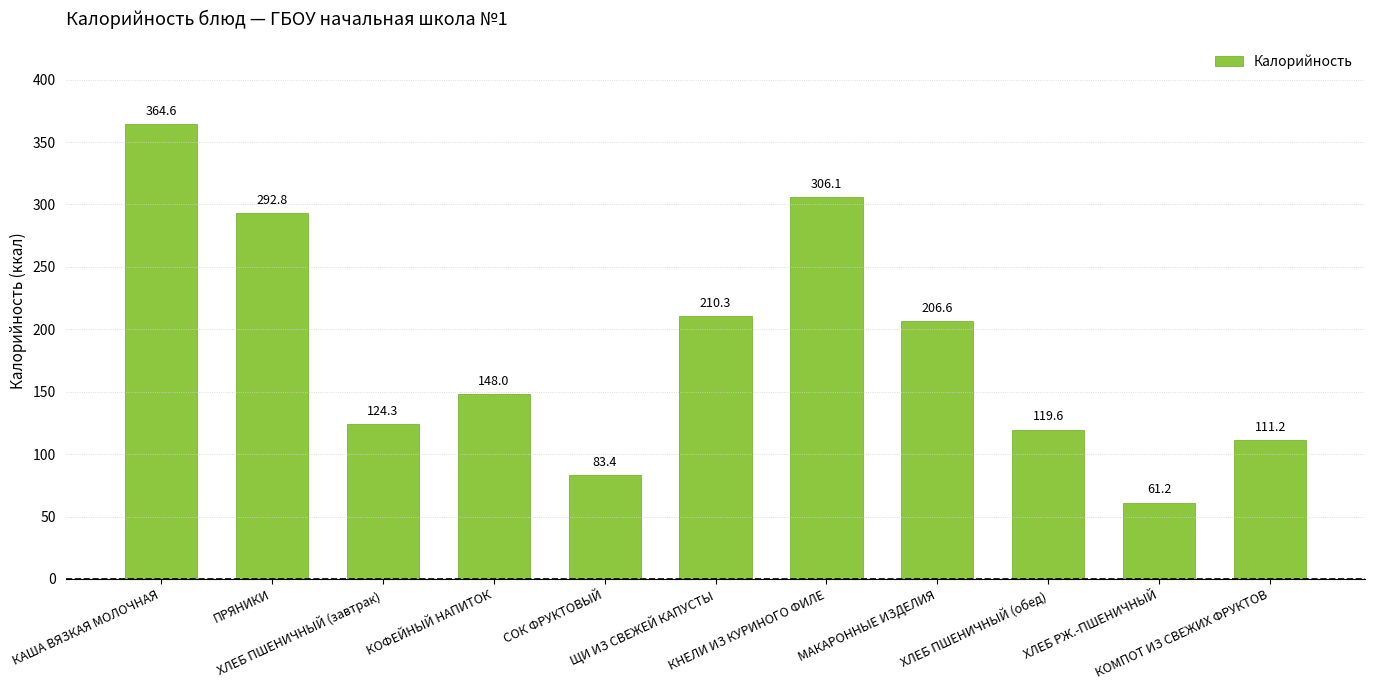

List the labels in order of value, smallest first.

ХЛЕБ РЖ.-ПШЕНИЧНЫЙ, СОК ФРУКТОВЫЙ, КОМПОТ ИЗ СВЕЖИХ ФРУКТОВ, ХЛЕБ ПШЕНИЧНЫЙ (обед), ХЛЕБ ПШЕНИЧНЫЙ (завтрак), КОФЕЙНЫЙ НАПИТОК, МАКАРОННЫЕ ИЗДЕЛИЯ, ЩИ ИЗ СВЕЖЕЙ КАПУСТЫ, ПРЯНИКИ, КНЕЛИ ИЗ КУРИНОГО ФИЛЕ, КАША ВЯЗКАЯ МОЛОЧНАЯ